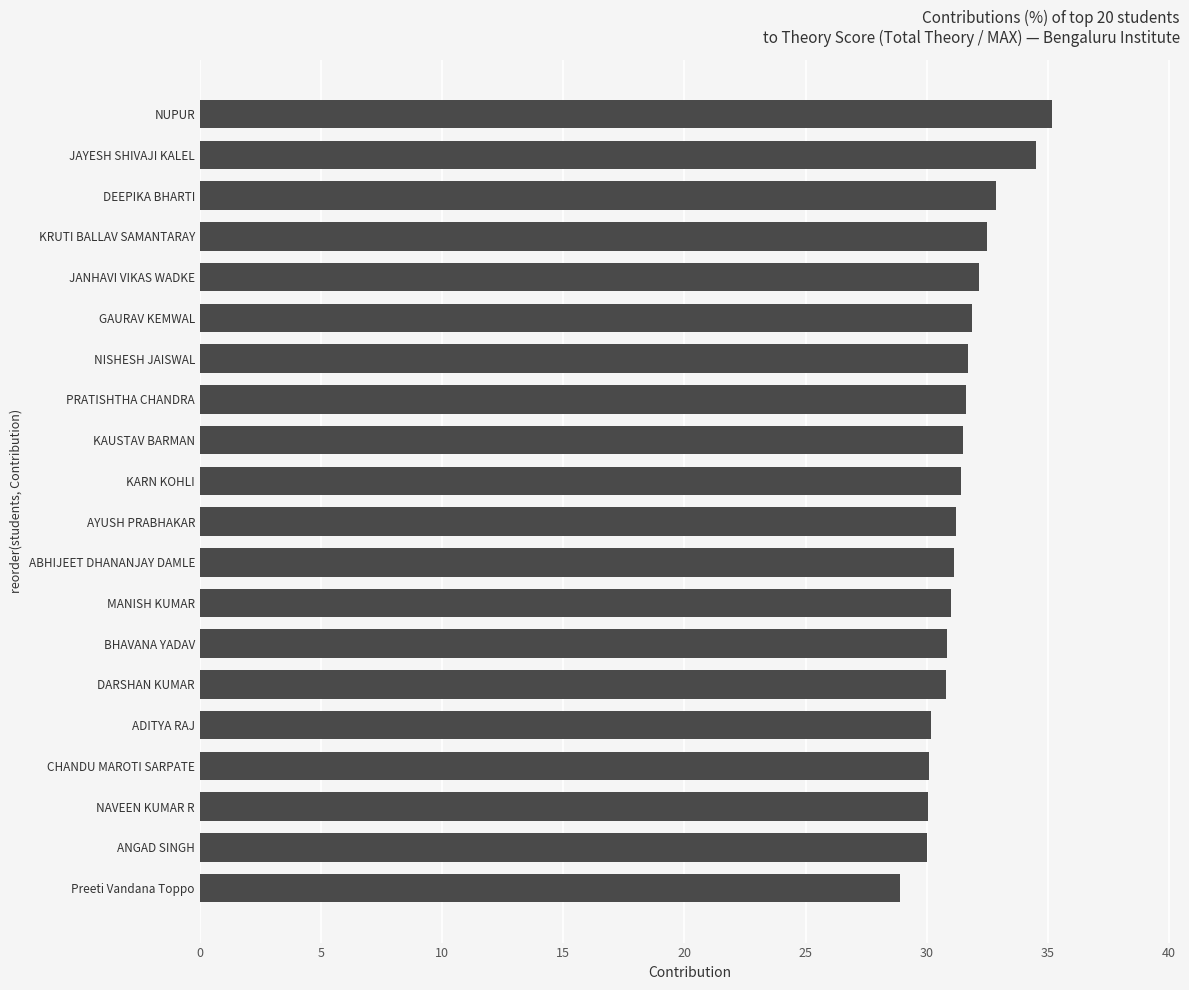

What is the difference between the maximum and minimum values?

6.3